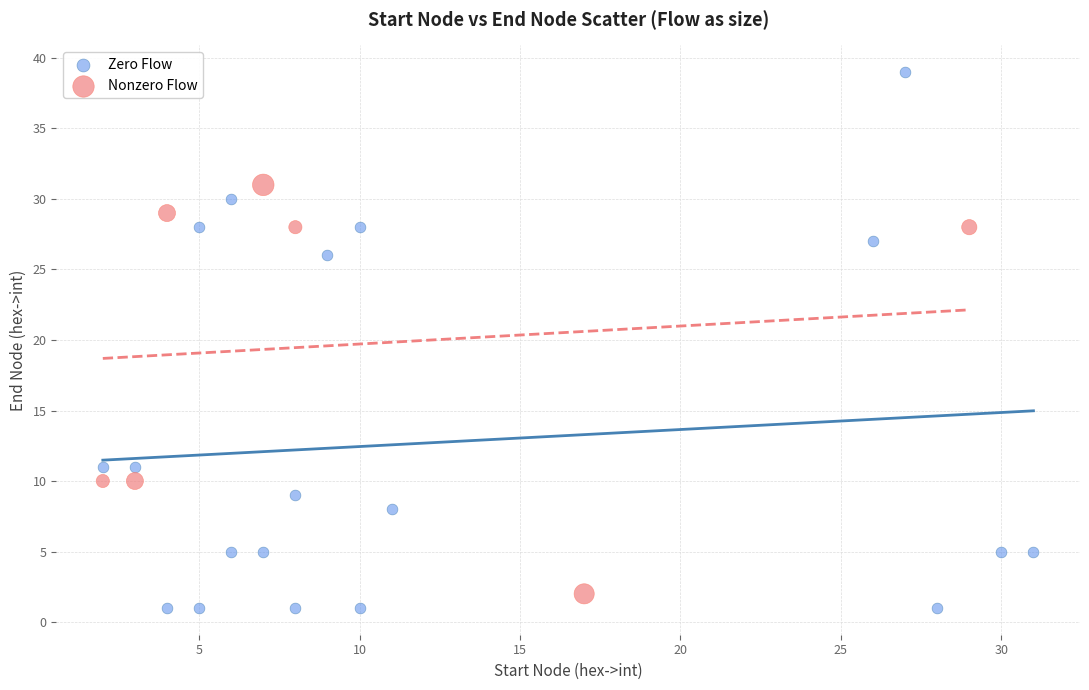

Which series has the largest Y range (max minus min)?

Zero Flow